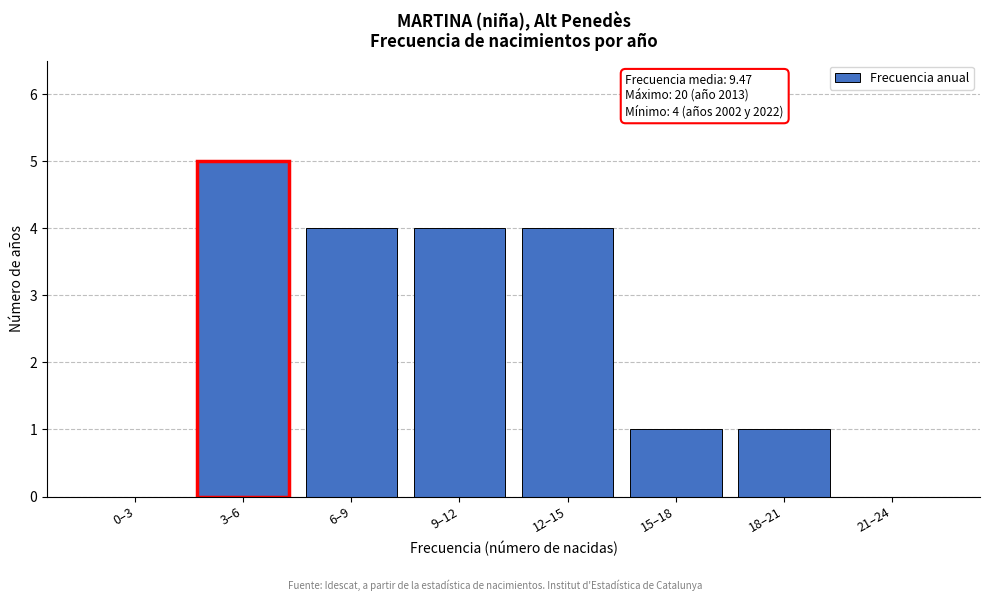

Reading left to right, transcribe all the data shown in this chart.

0–3=0	3–6=5	6–9=4	9–12=4	12–15=4	15–18=1	18–21=1	21–24=0